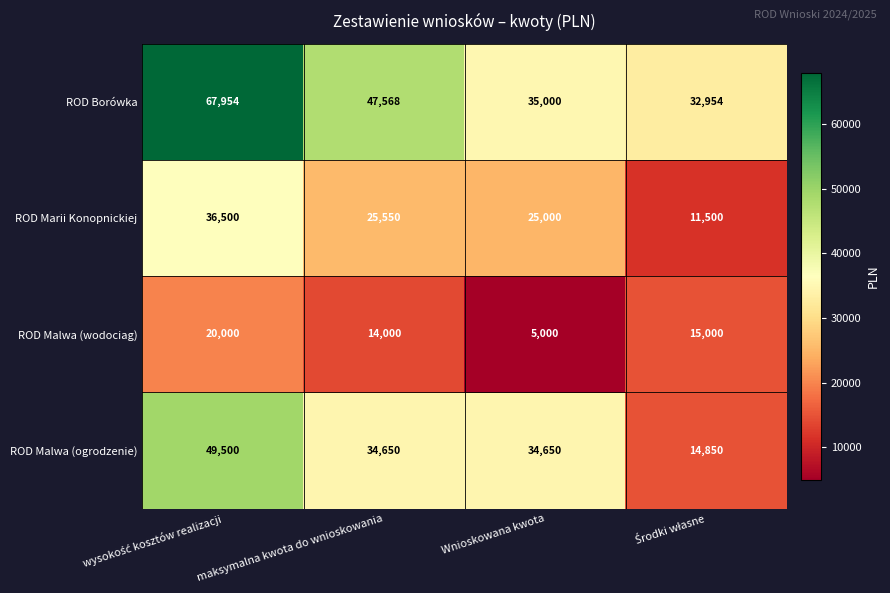

What is the difference between the maximum and minimum values in the ROD Borówka series?

35000